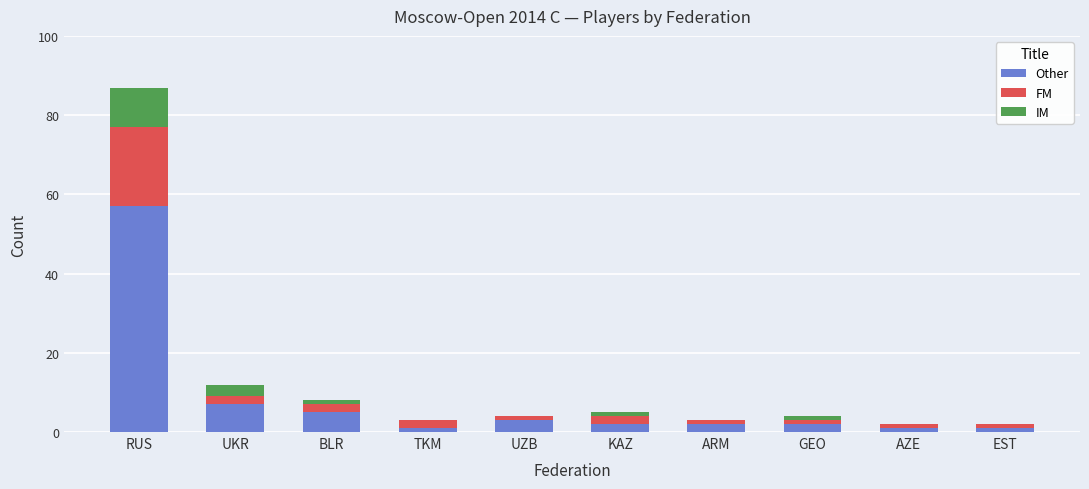

At which category is the sum across all series the highest?

RUS